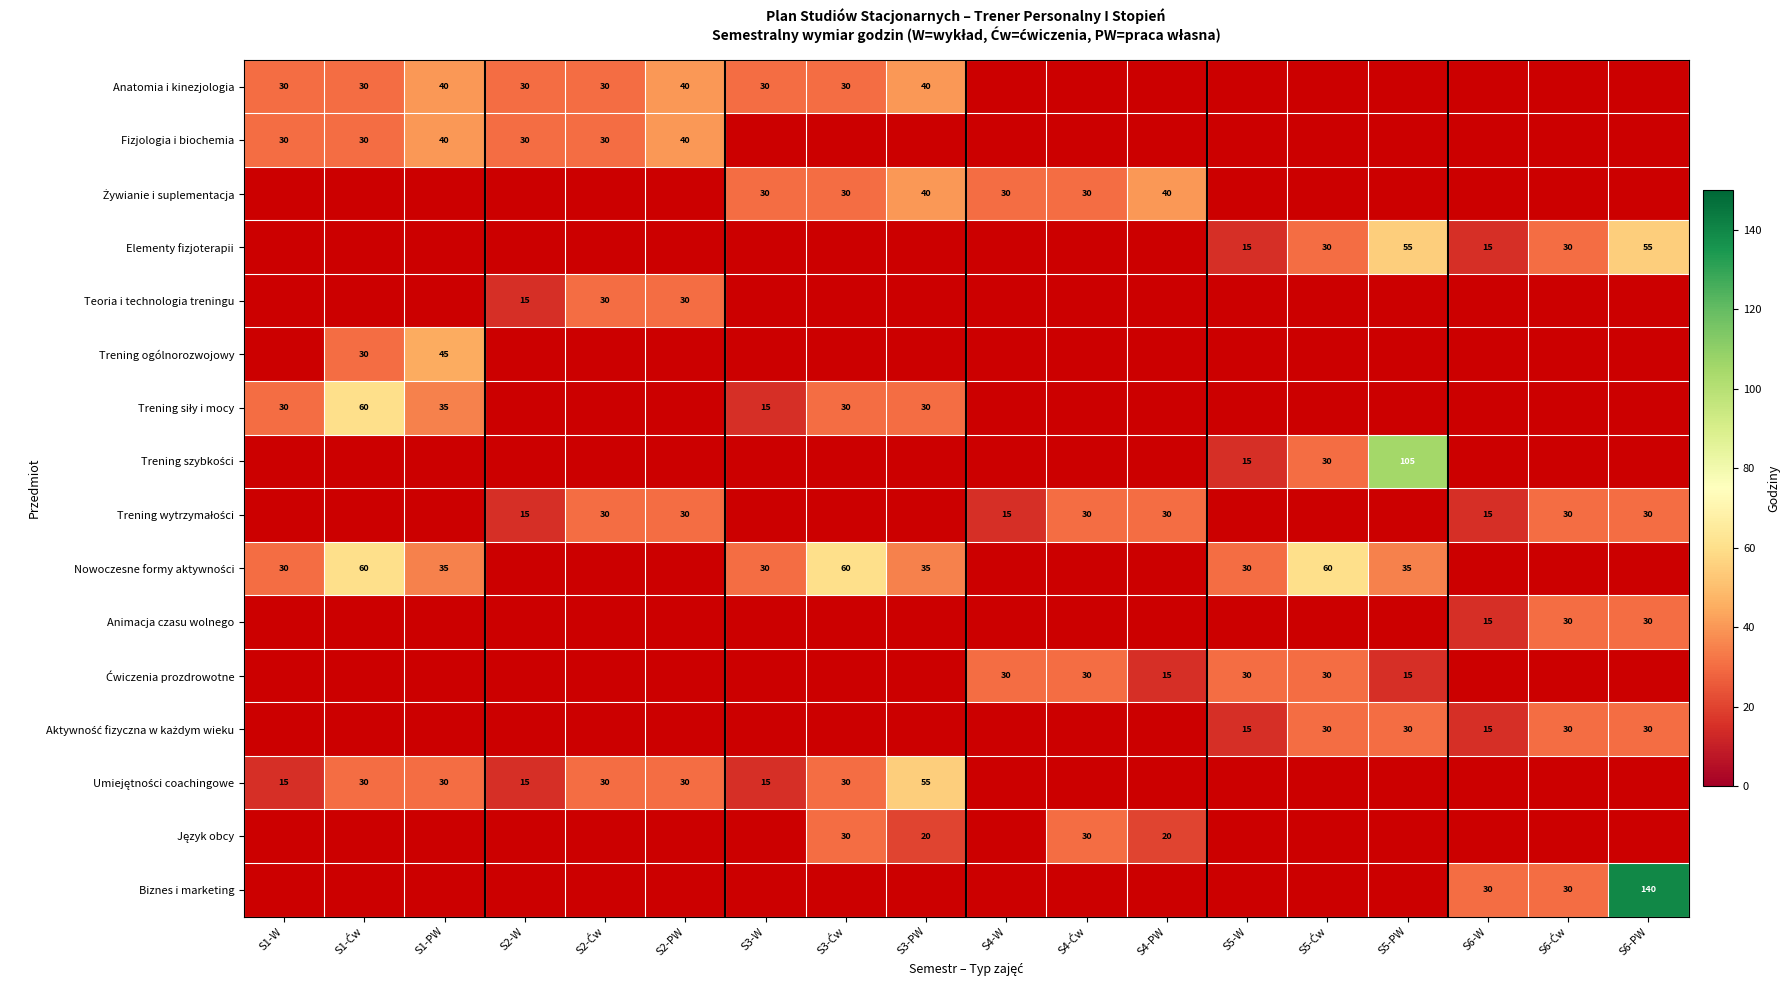

Is the value of Trening wytrzymałości at S6-W greater than the value of Trening ogólnorozwojowy at S3-W?

No